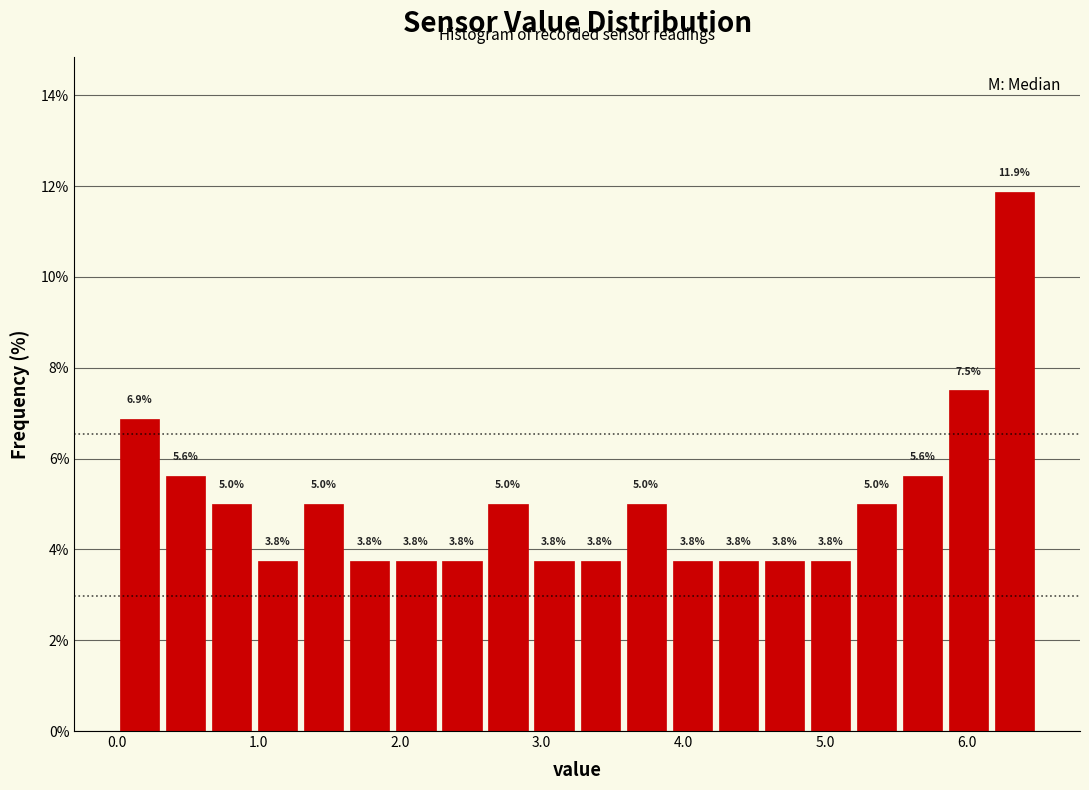

Around what value on the x-axis is the tallest bar? Give the approximate position of its centre, as read against the axis.

6.3